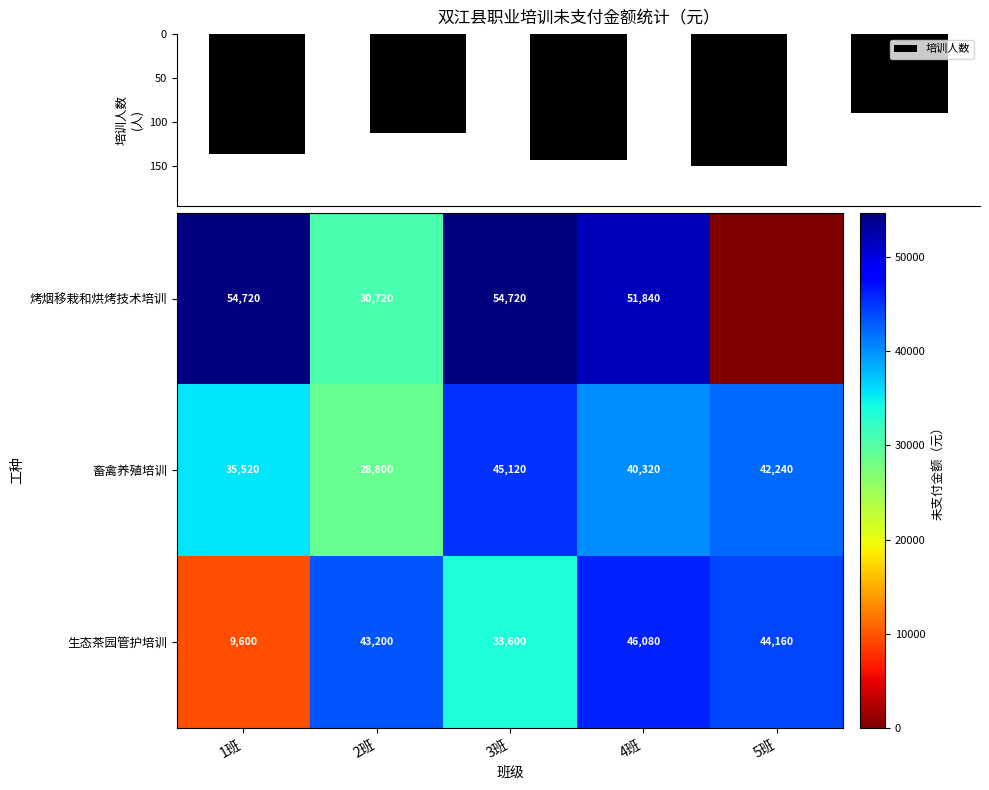

How many categories are shown in the chart?

5